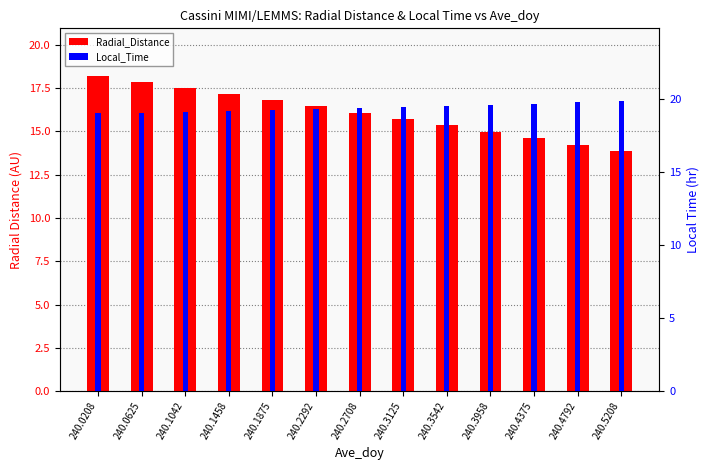

What is the approximate value of Local_Time at 240.0625?

19.1